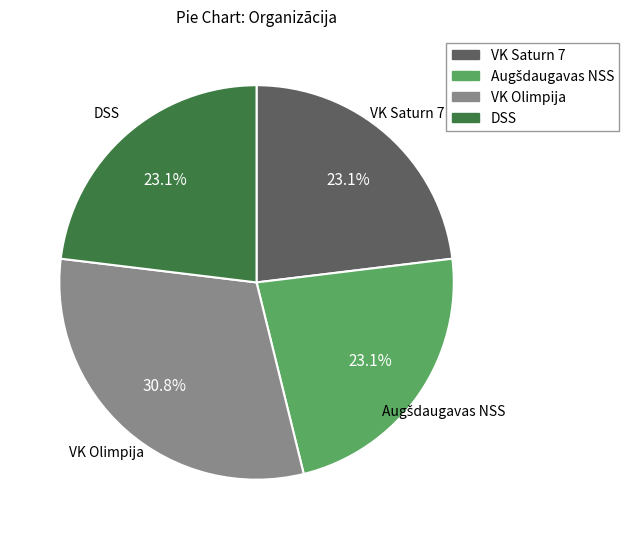

Which category has the biggest portion of the pie?

VK Olimpija